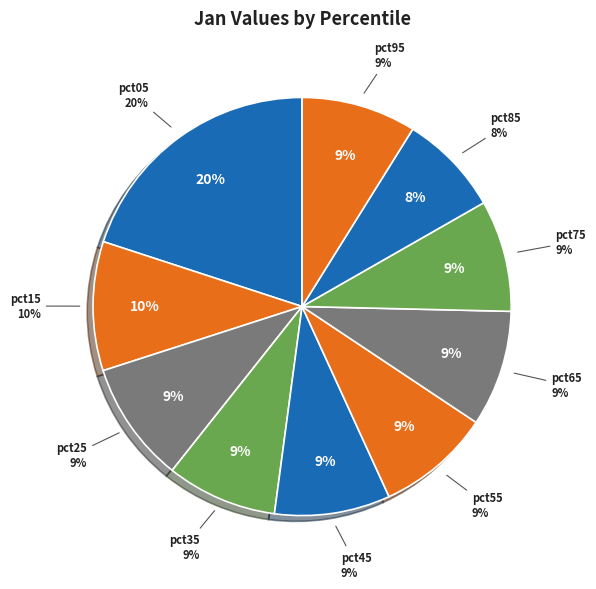

Rank the categories by value from highest to lowest.

pct05, pct15, pct25, pct65, pct45, pct95, pct55, pct75, pct35, pct85